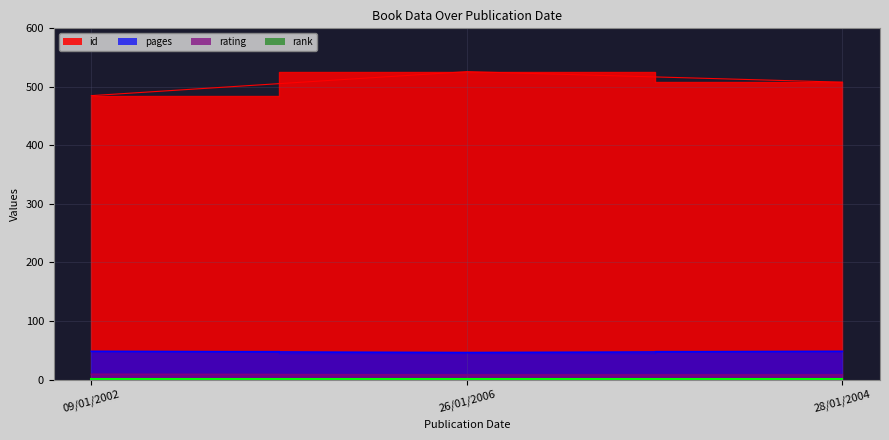

Does the chart have visible grid lines?

Yes